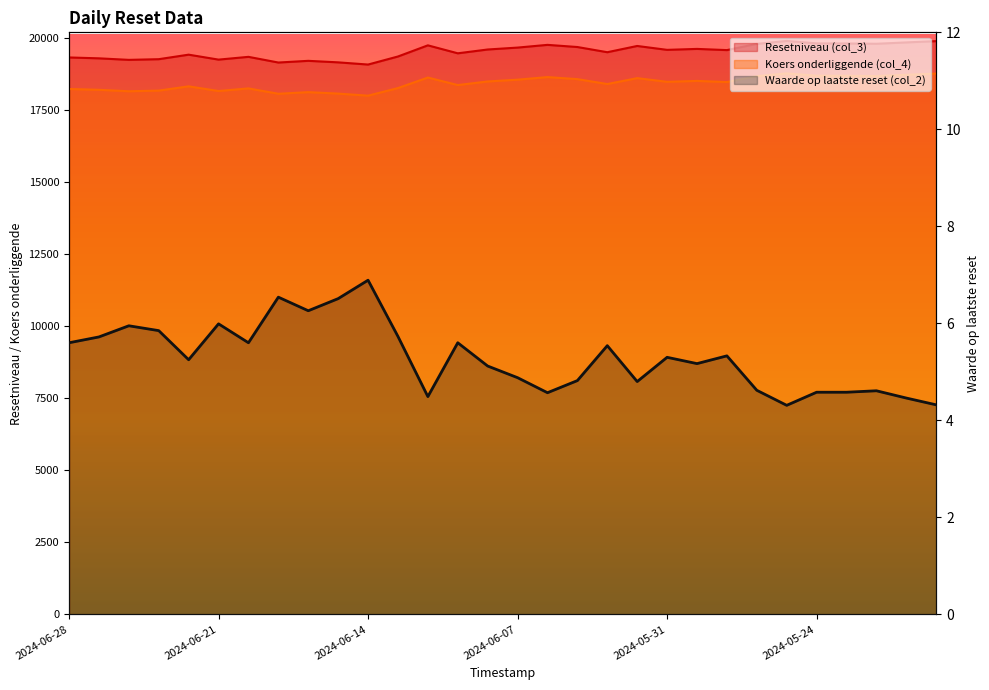

What is the maximum value shown in the chart?

19901.2